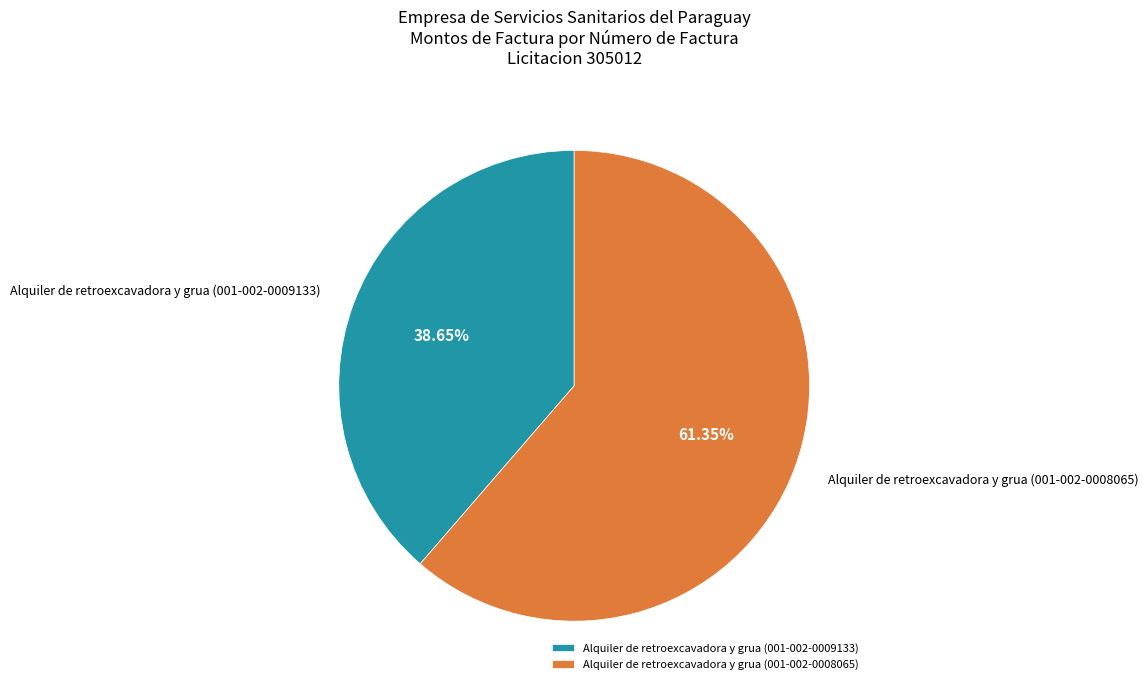

What is the smallest slice in the pie chart?

Alquiler de retroexcavadora y grua (001-002-0009133)